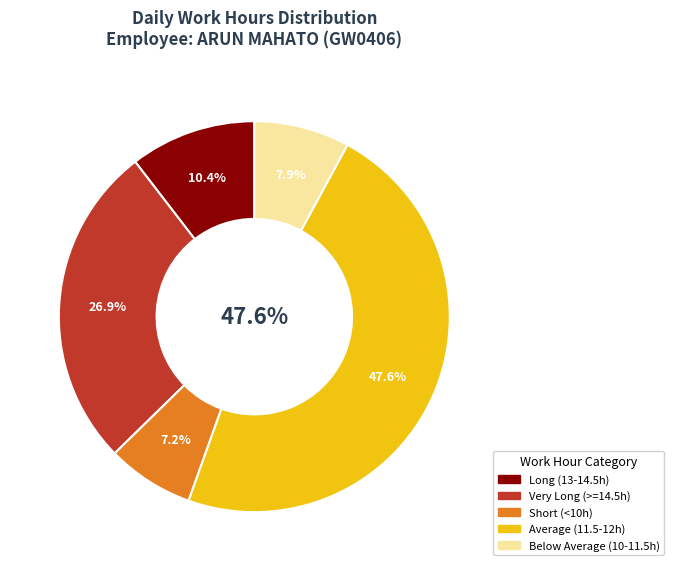

Does Sat 28 represent more than half of the total?

No